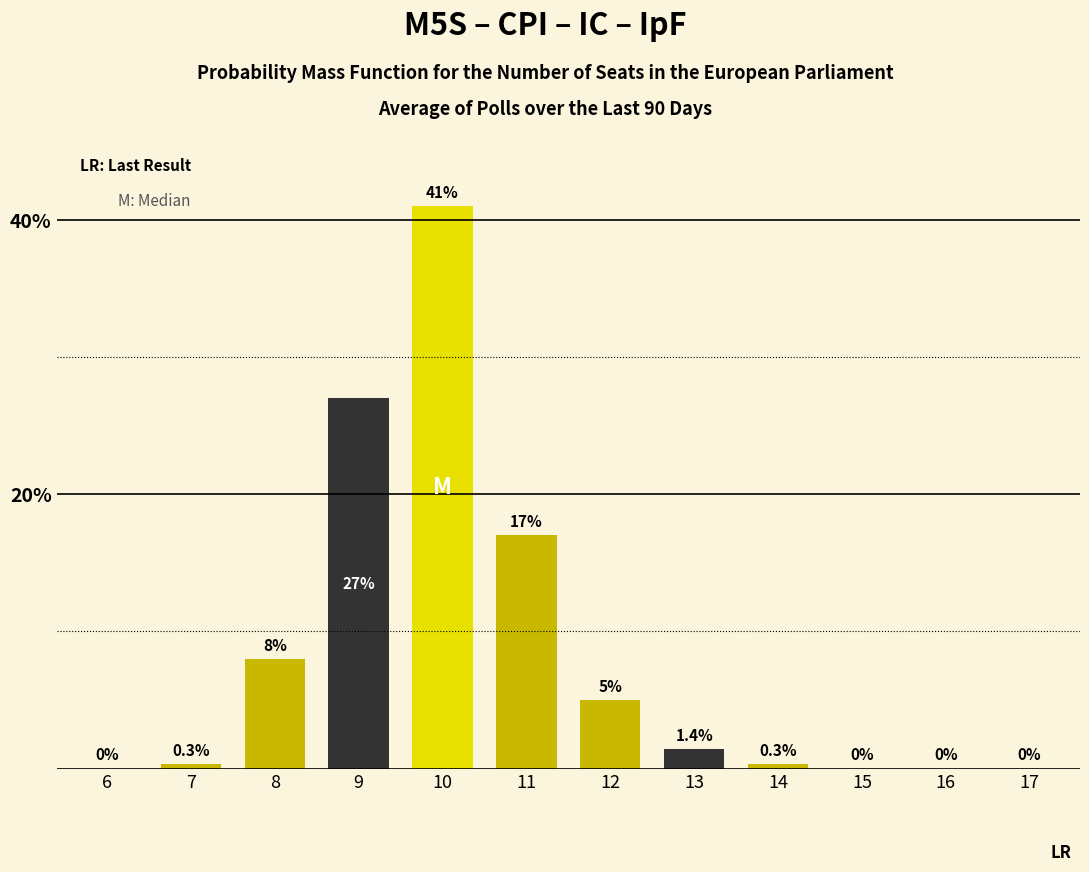

Reading left to right, list all the values displayed in this chart.

6=0.0	7=0.3	8=8.0	9=27.0	10=41.0	11=17.0	12=5.0	13=1.4	14=0.3	15=0.0	16=0.0	17=0.0